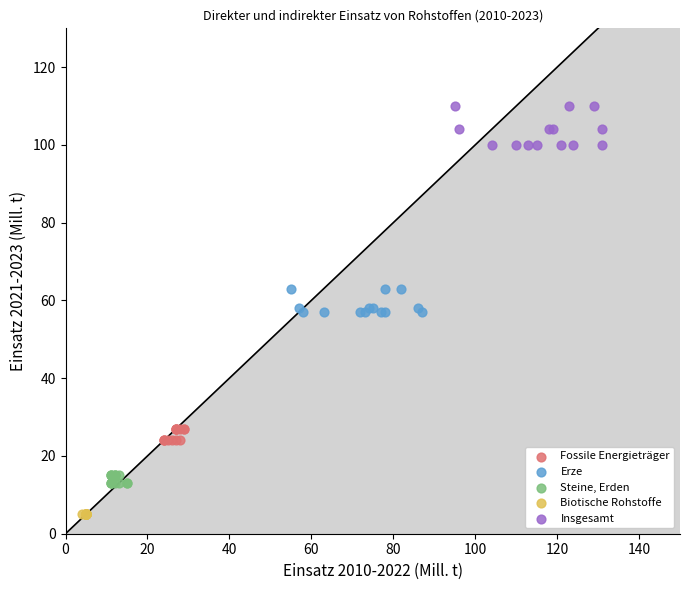

Which series contains the highest Y value?

Insgesamt